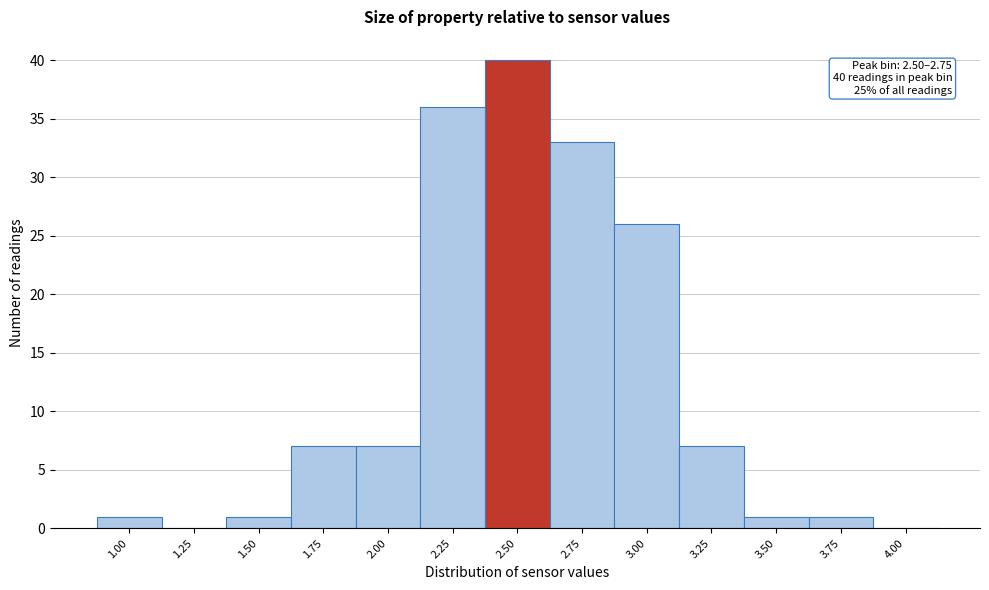

Reading left to right, list all the values displayed in this chart.

1.00=1	1.25=0	1.50=1	1.75=7	2.00=7	2.25=36	2.50=40	2.75=33	3.00=26	3.25=7	3.50=1	3.75=1	4.00=0